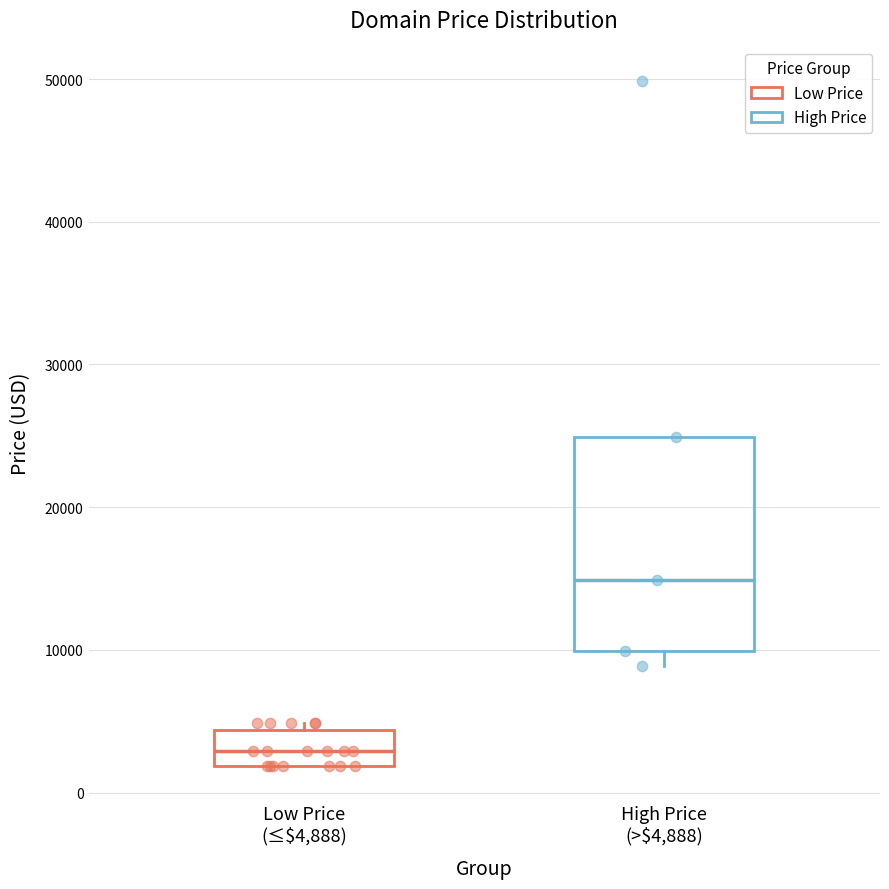

Reading left to right, read every box against the y-axis: the position of its median line, the range the box covers, and the ends of its whiskers. The values are not printed on the chart, so give them approximately, as read against the axis.

Low Price (≤$4,888): median 3000, box 2000 to 4000, whiskers 2000 to 5000
High Price (>$4,888): median 15000, box 10000 to 25000, whiskers 9000 to 25000